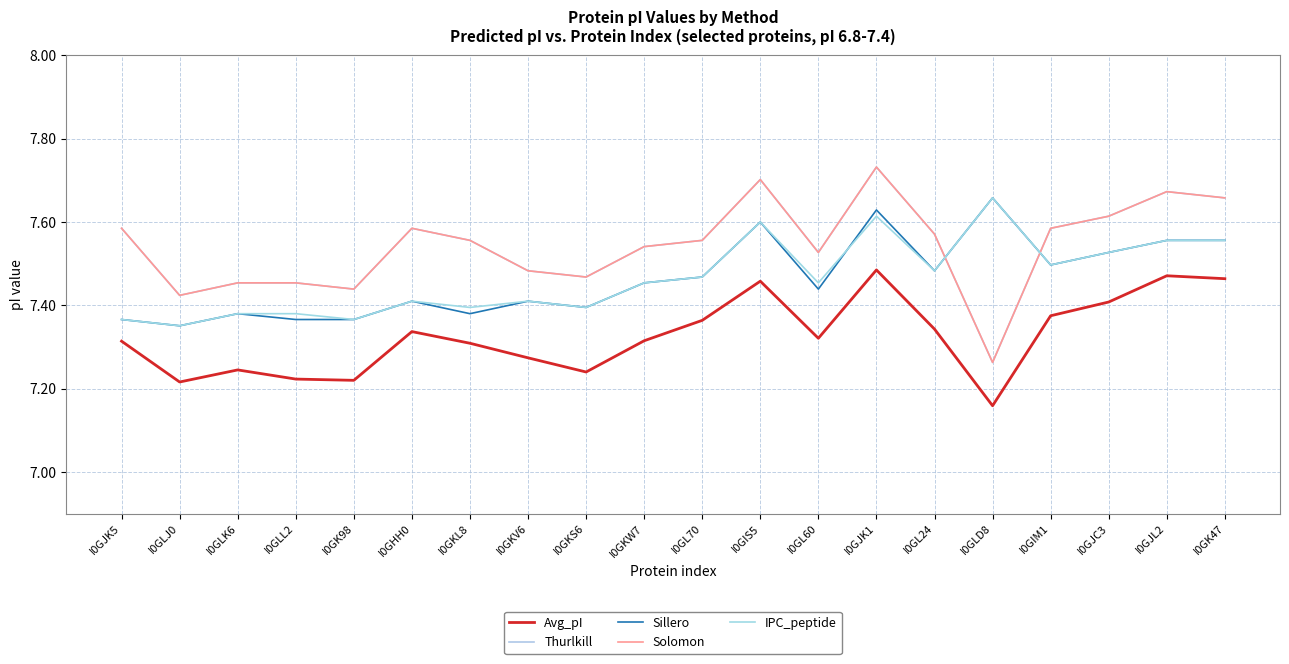

What is the value of the Thurlkill point at the 15th from the left?

7.6